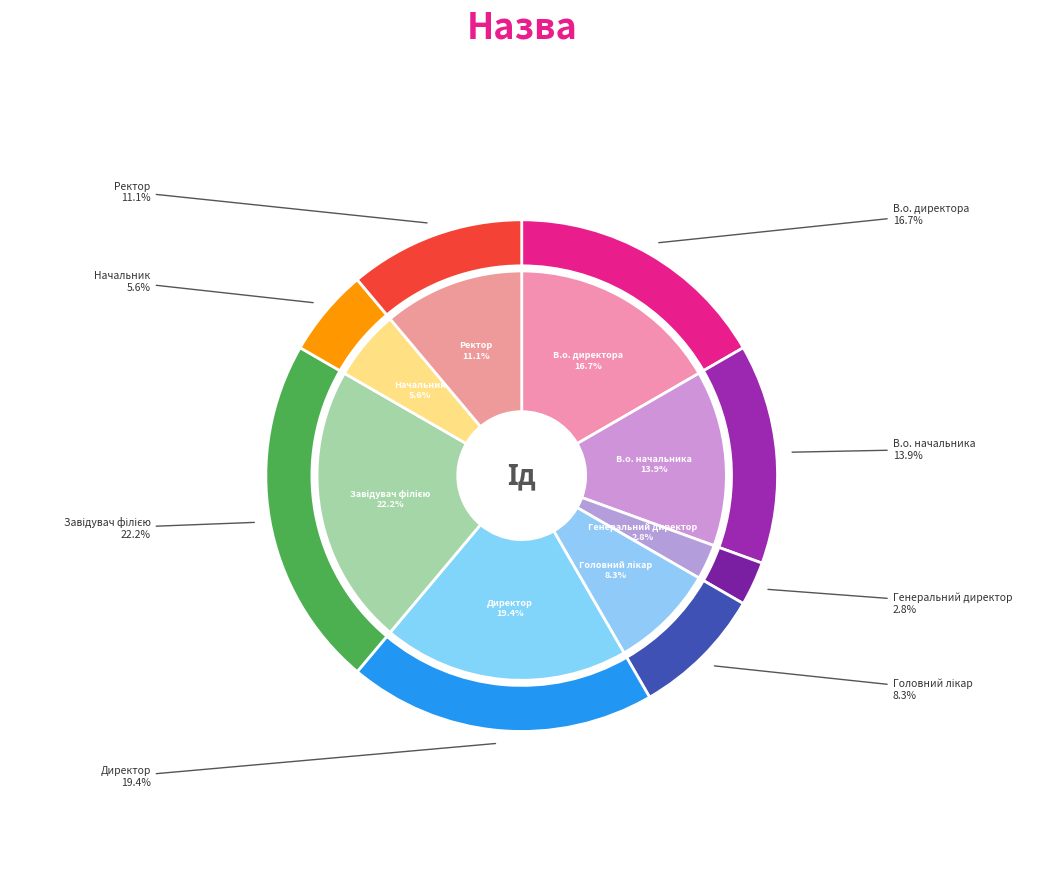

To the nearest percent, what portion does Головний лікар represent?

8%